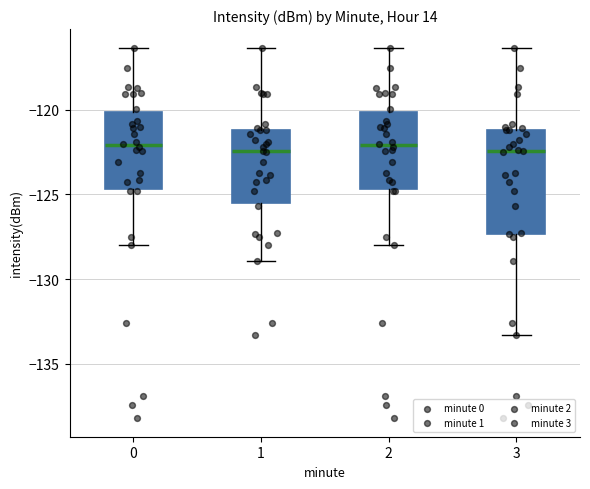

Reading left to right, transcribe this box plot: for each box, give where its median line is, the range the box spans, and where its two whiskers end, as read against the y-axis. The values are not printed on the chart, so give them approximately, as read against the axis.

0: median -122.0, box -124.5 to -120.0, whiskers -128.0 to -116.5
1: median -122.5, box -125.5 to -121.0, whiskers -129.0 to -116.5
2: median -122.0, box -124.5 to -120.0, whiskers -128.0 to -116.5
3: median -122.5, box -127.5 to -121.0, whiskers -133.5 to -116.5